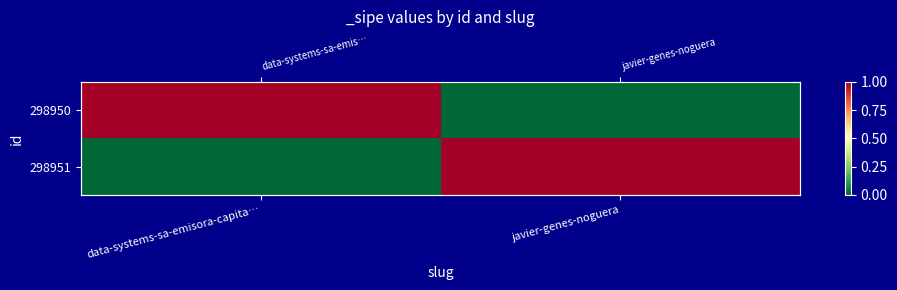

At which category is the sum across all series the highest?

data-systems-sa-emisora-capita…